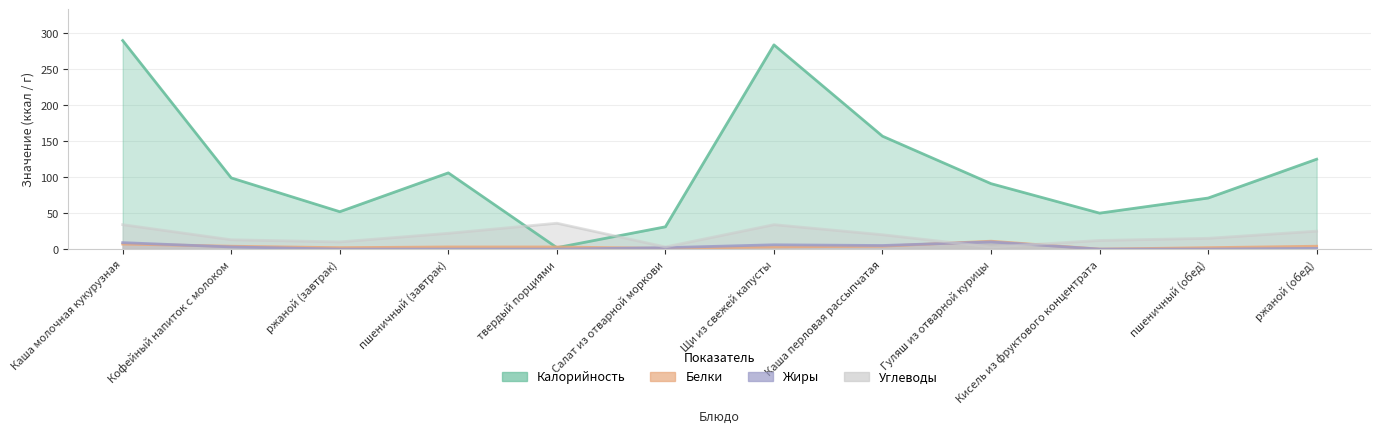

At which category is the sum across all series the highest?

Каша молочная кукурузная